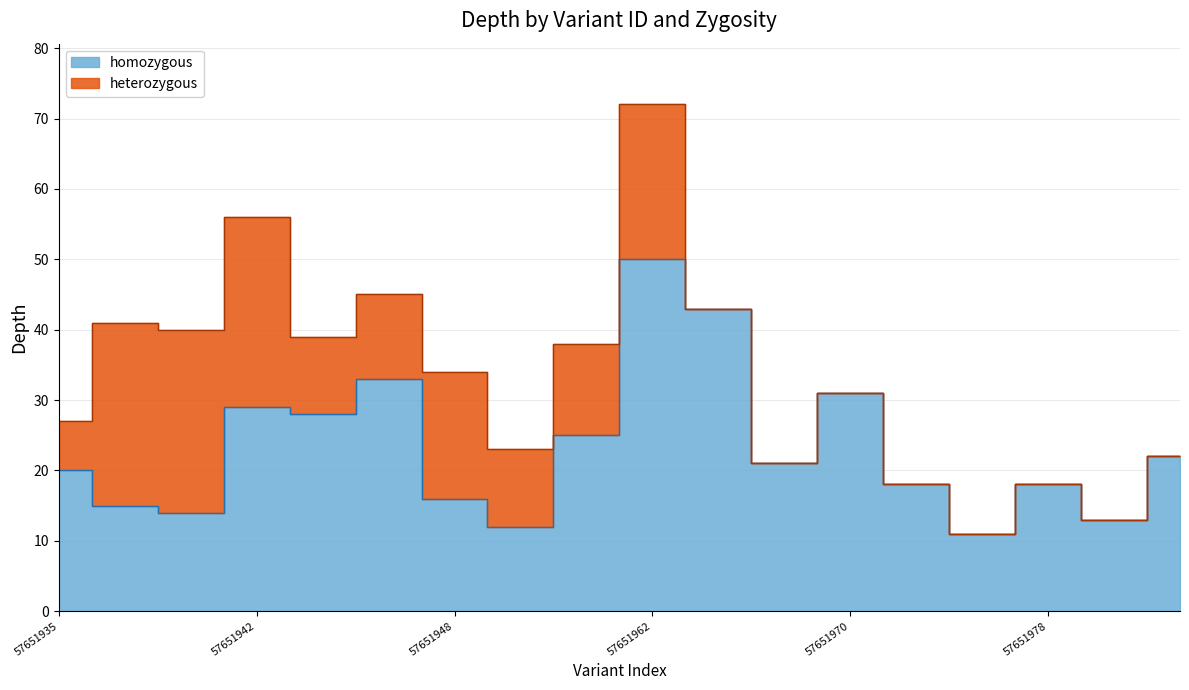

Where is the data nearest to the value 30?

57651942